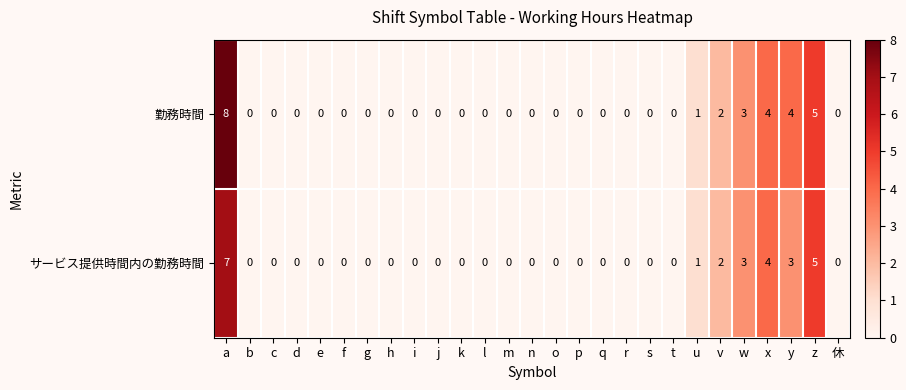

Count the サービス提供時間内の勤務時間 values in the range 0 to 1.

21